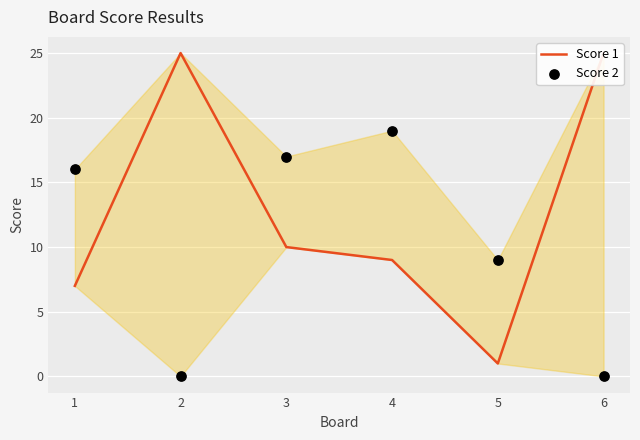

At how many categories does at least one series exceed 11?

5